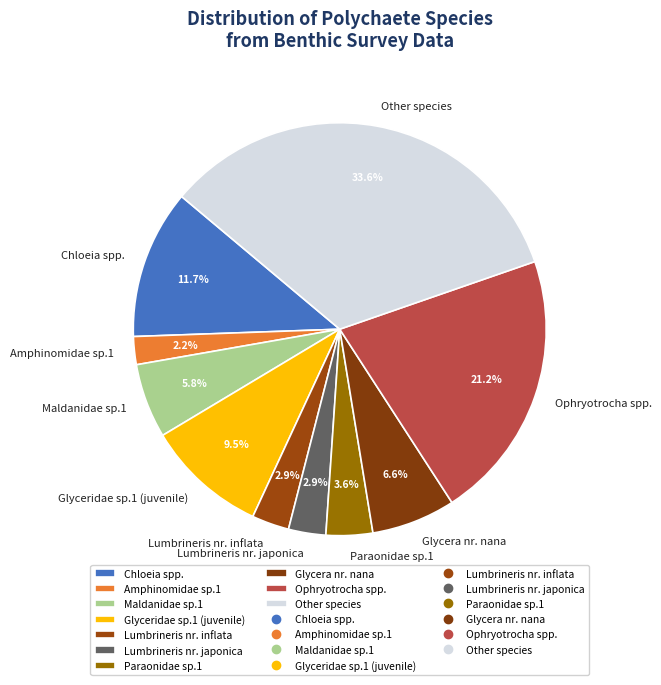

How many slices are in this pie chart?

10